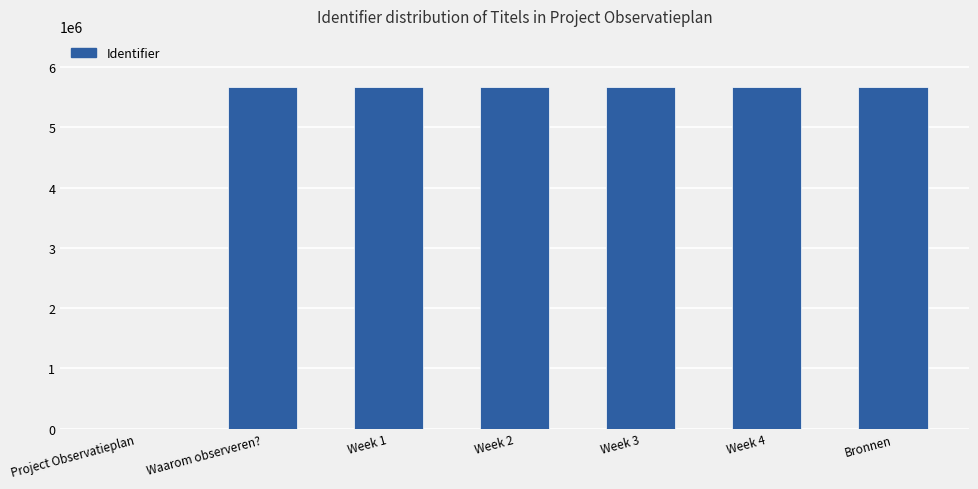

What is the ratio of the value at Week 3 to the value at Bronnen?

1.0